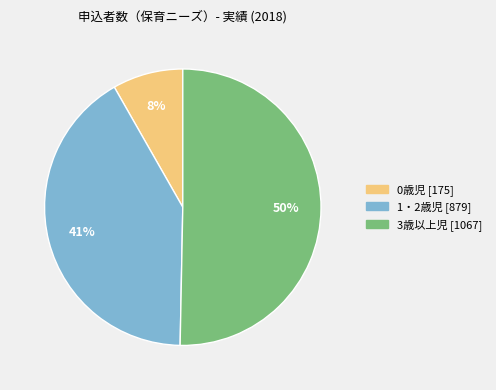

To the nearest percent, what is the difference between the largest and smallest slice percentages?

42%